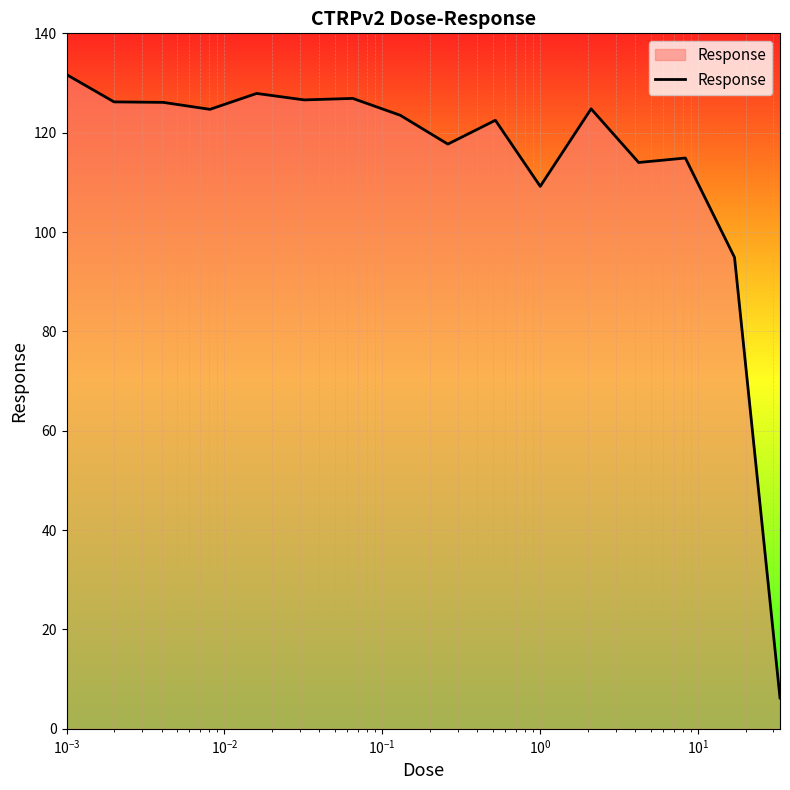

What is the difference between the maximum and minimum values?

125.5